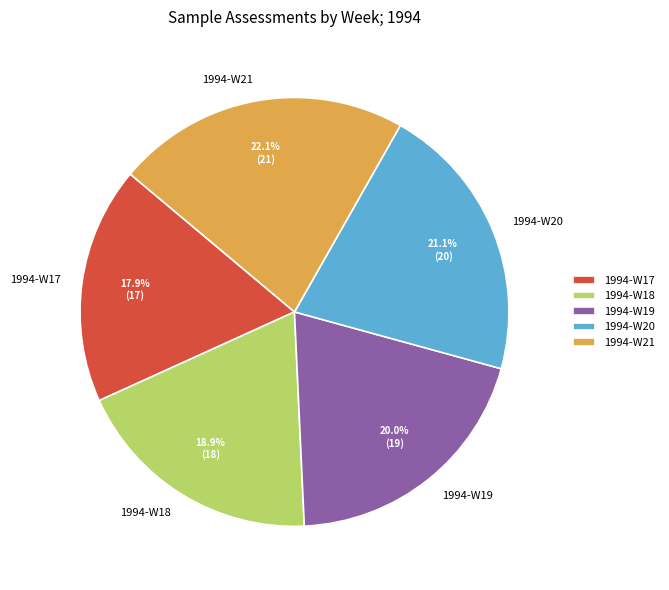

Rank the categories by value from lowest to highest.

1994-W17, 1994-W18, 1994-W19, 1994-W20, 1994-W21